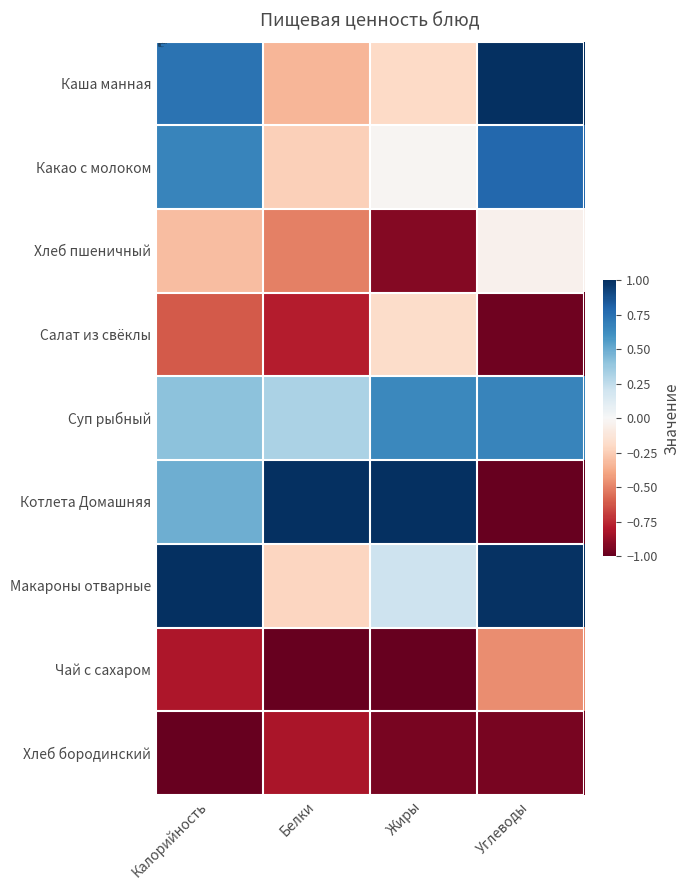

At Белки, list the series in order from smallest to largest.

Чай с сахаром, Хлеб бородинский, Салат из свёклы, Хлеб пшеничный, Каша манная, Какао с молоком, Макароны отварные, Суп рыбный, Котлета Домашняя